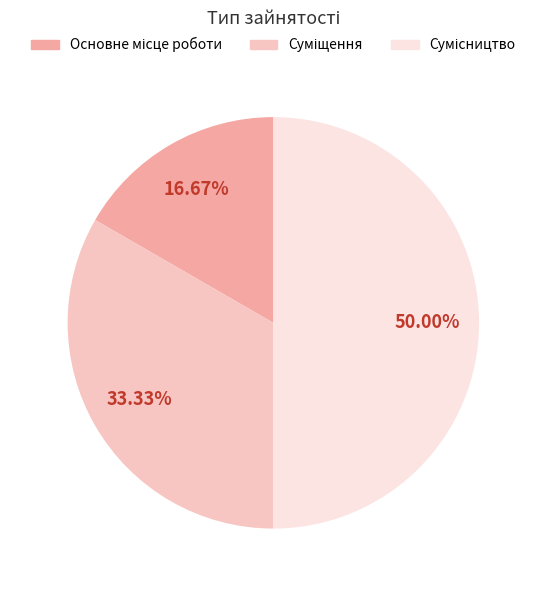

How many segments does this pie chart have?

3